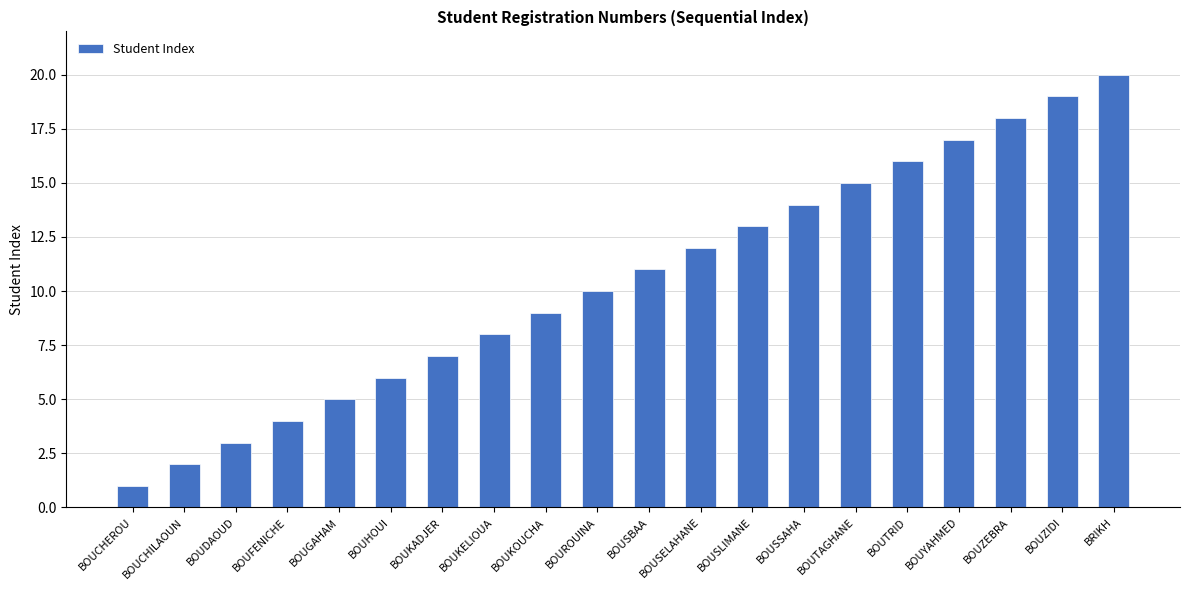

Reading left to right, list all the values displayed in this chart.

1	2	3	4	5	6	7	8	9	10	11	12	13	14	15	16	17	18	19	20